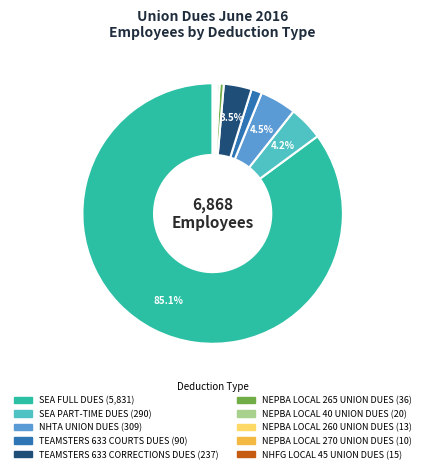

Which category accounts for the majority?

SEA FULL DUES